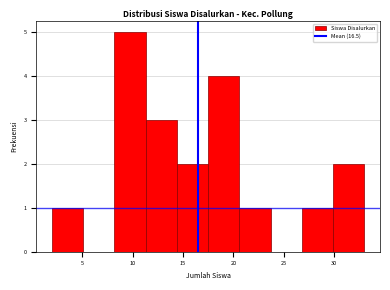

Reading left to right, transcribe this chart: for each bar, give the range it covers on the x-axis and its height. Neither the bar edges nor the heights are printed on the chart, so give them approximately, as read against the axes.

2.0 to 5.1: 1
5.1 to 8.2: 0
8.2 to 11.3: 5
11.3 to 14.4: 3
14.4 to 17.5: 2
17.5 to 20.6: 4
20.6 to 23.7: 1
23.7 to 26.8: 0
26.8 to 29.9: 1
29.9 to 33.0: 2